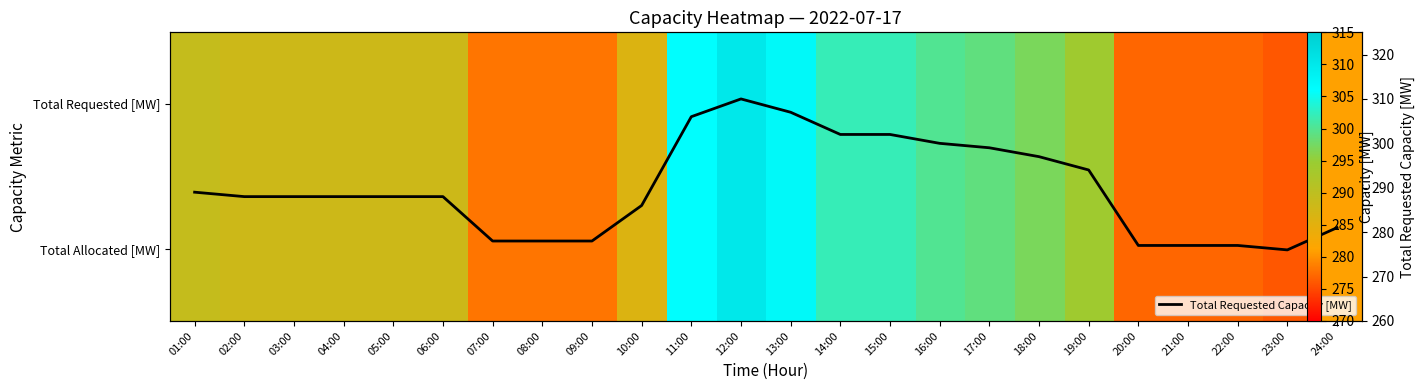

What is the average value of the Total Requested Capacity [MW] series?

290